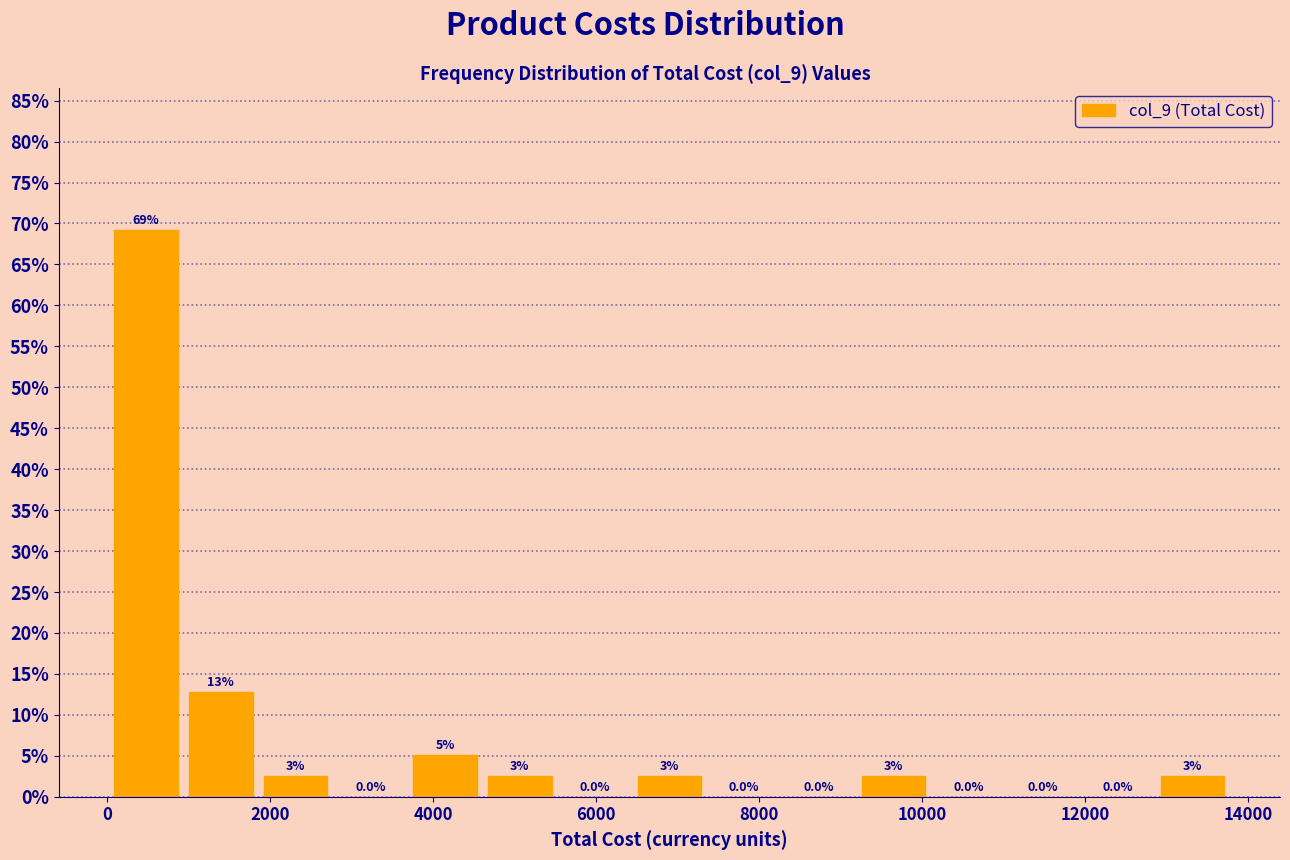

Which range on the x-axis has the tallest bar?

0 to 1000